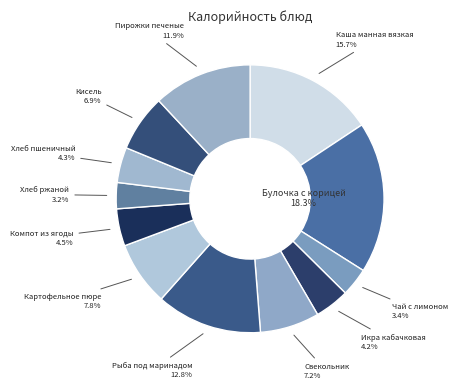

Does Рыба под маринадом represent more than half of the total?

No